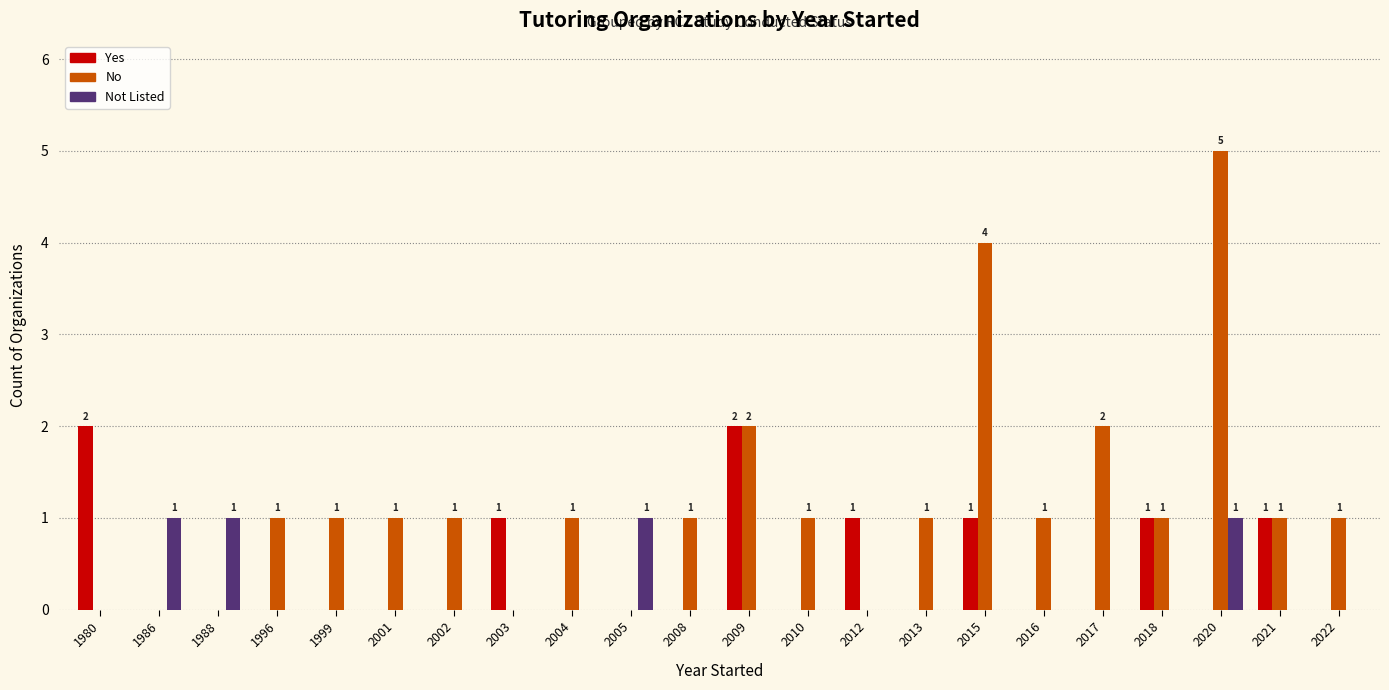

How many data points does each series have?

22